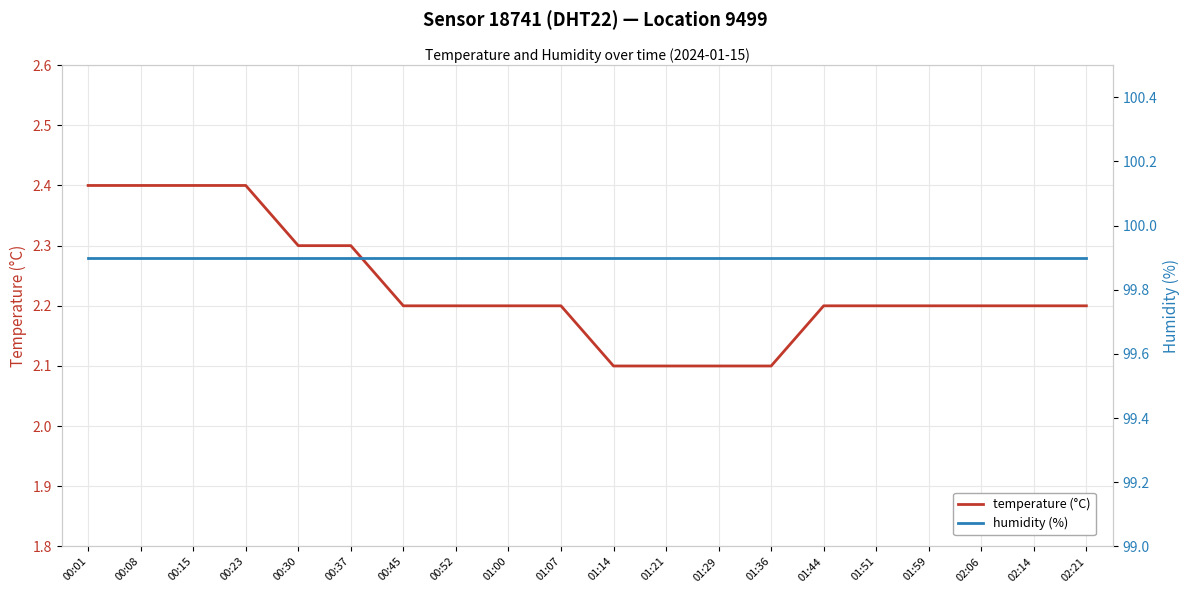

True or false: temperature (°C) has more than 2 points higher than both neighbors.

False